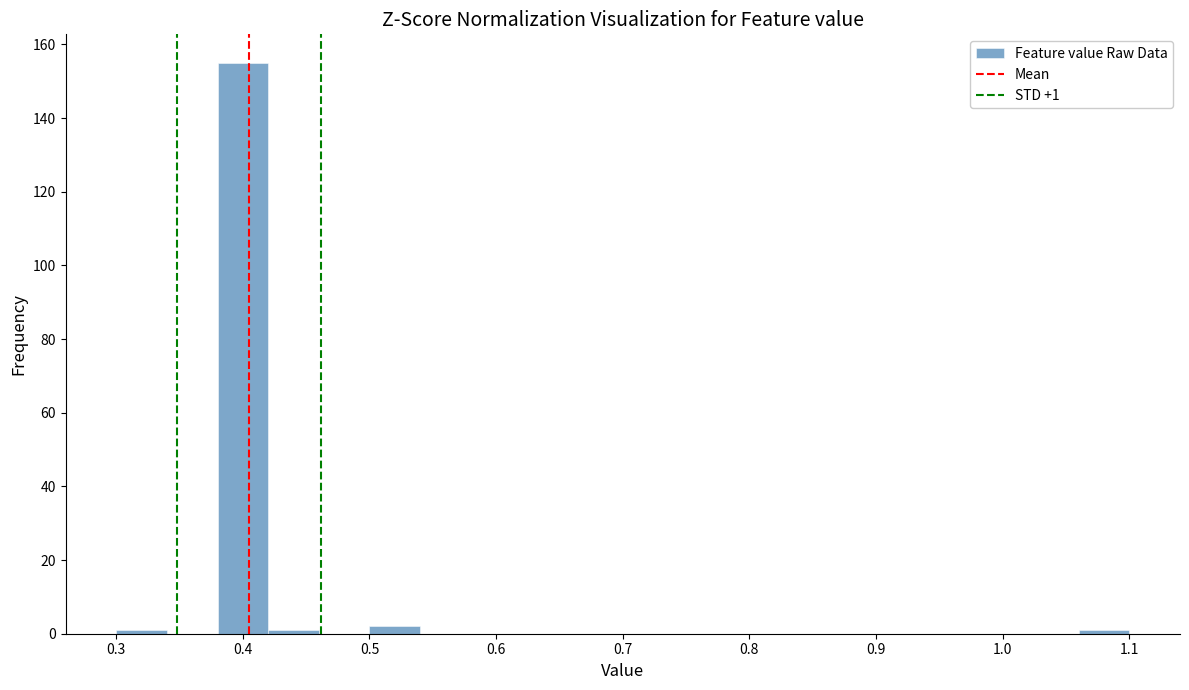

Over which range of the x-axis is the bar tallest?

0.38 to 0.42